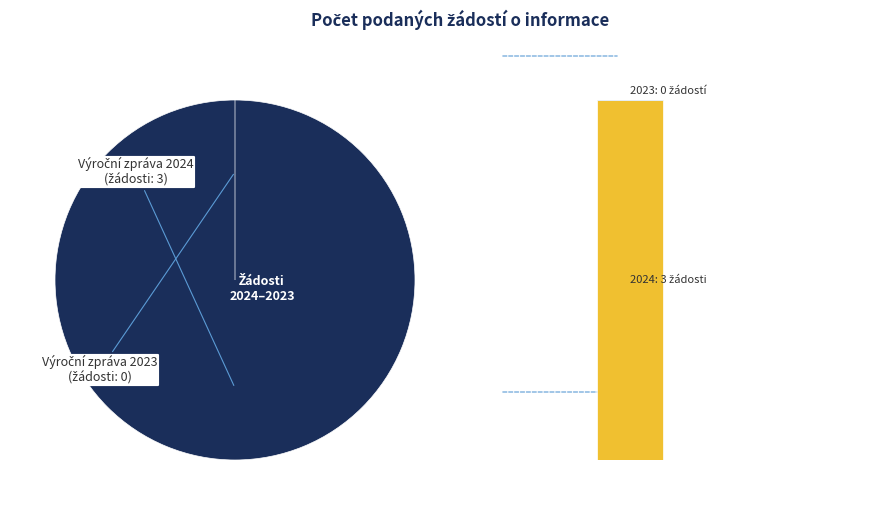

How many segments does this pie chart have?

2